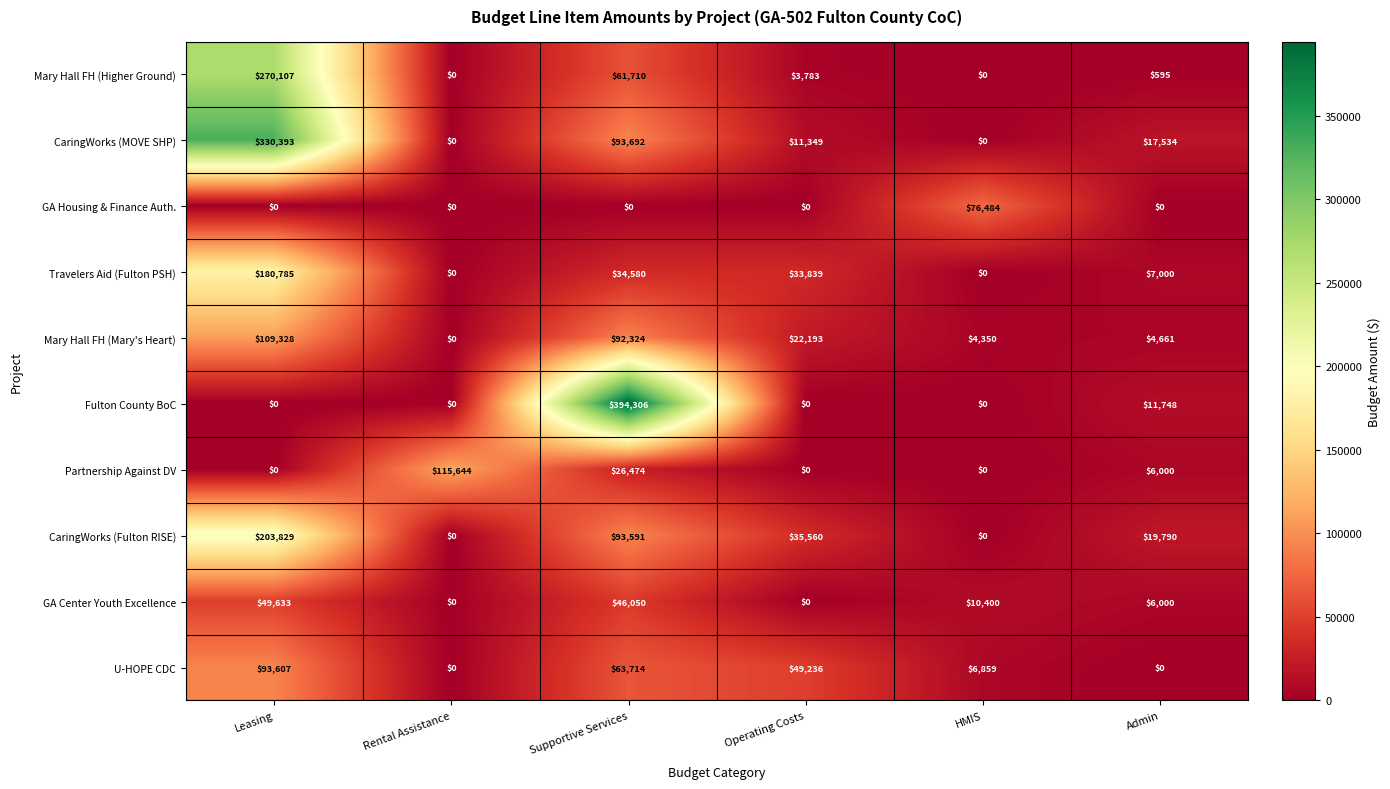

Is it true that Mary Hall FH (Higher Ground) equals 595 at Admin?

True